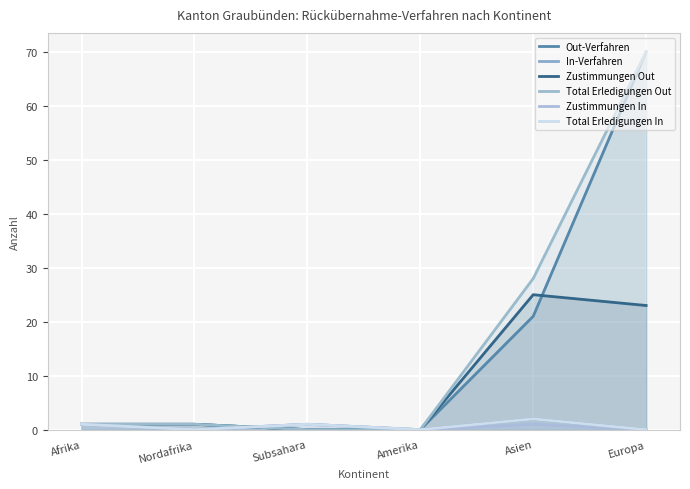

What is the greatest value displayed?

70